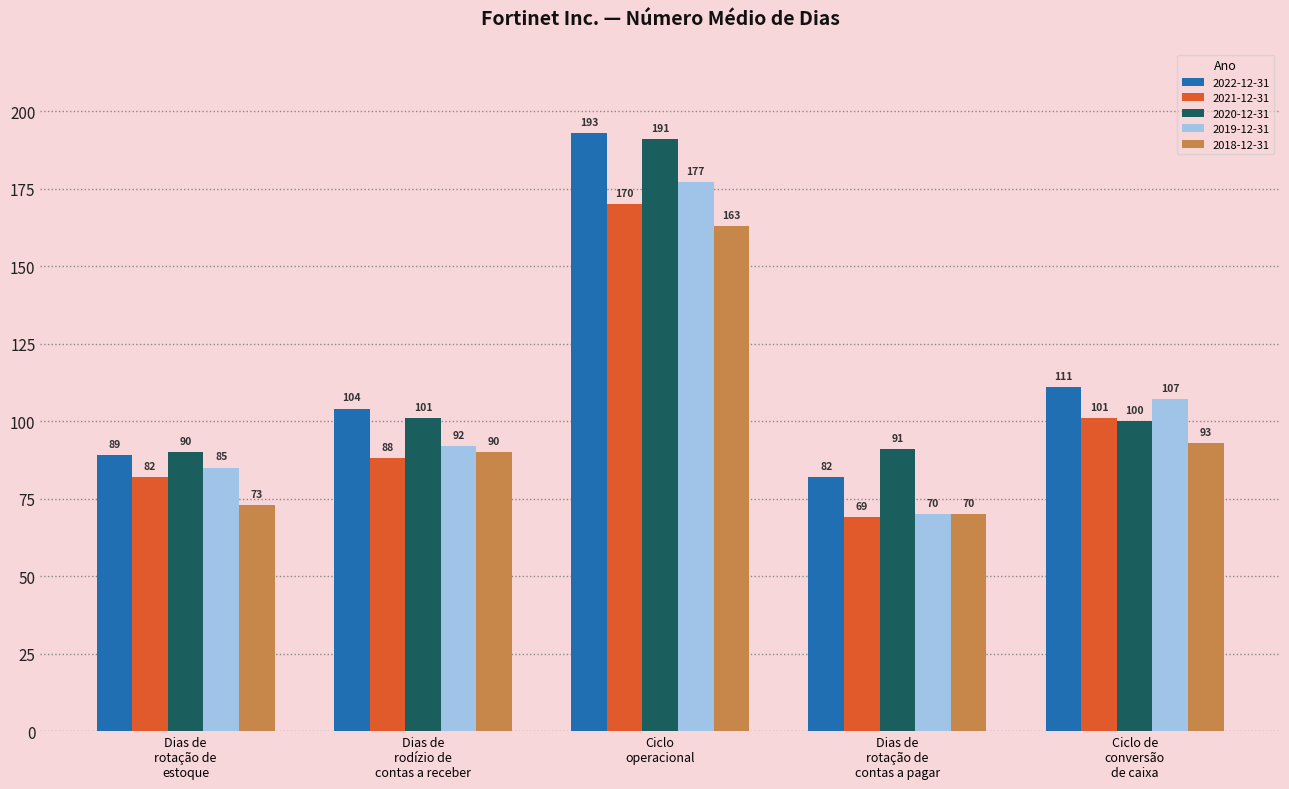

Does the chart contain stacked bars?

No